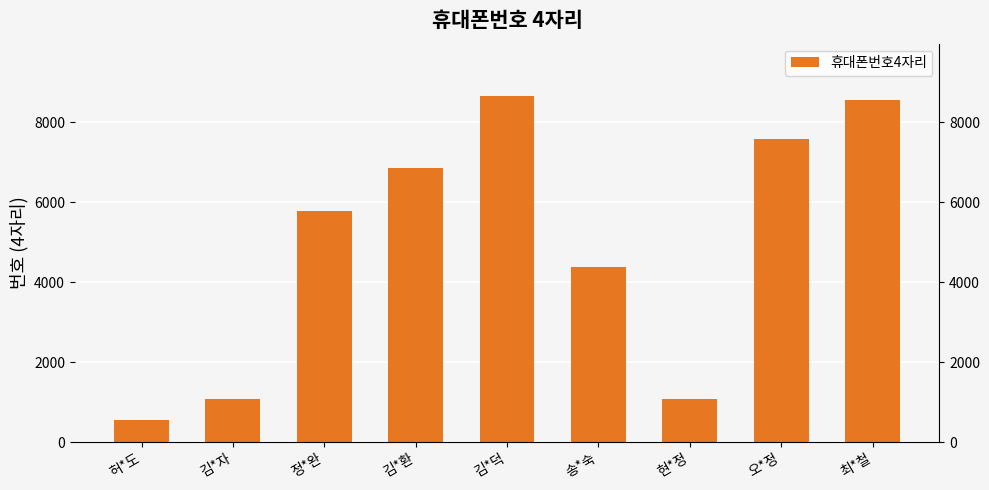

What is the ratio of the value at 김*환 to the value at 김*덕?

0.8